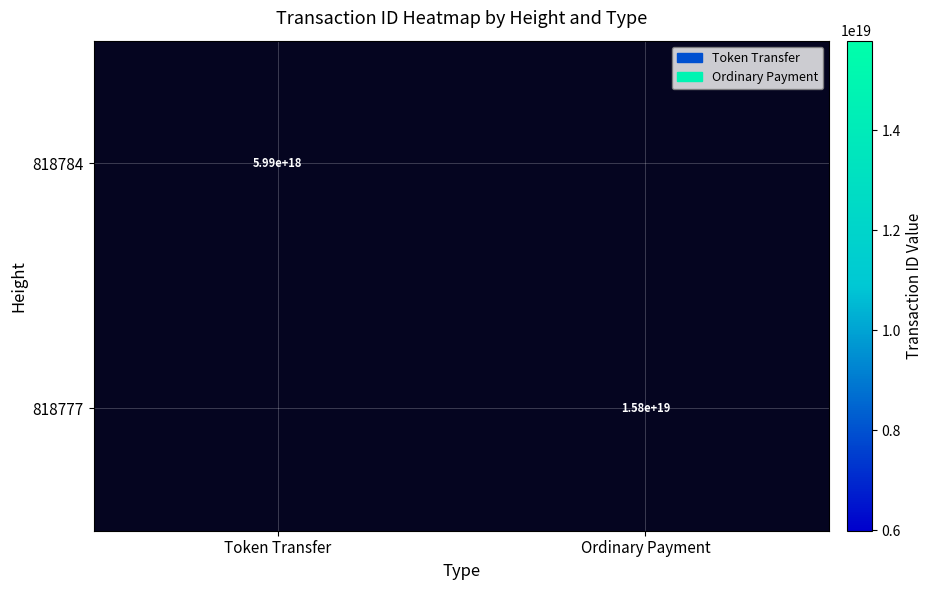

Is it true that 818777 equals 3277433949115859456 at Ordinary Payment?

False